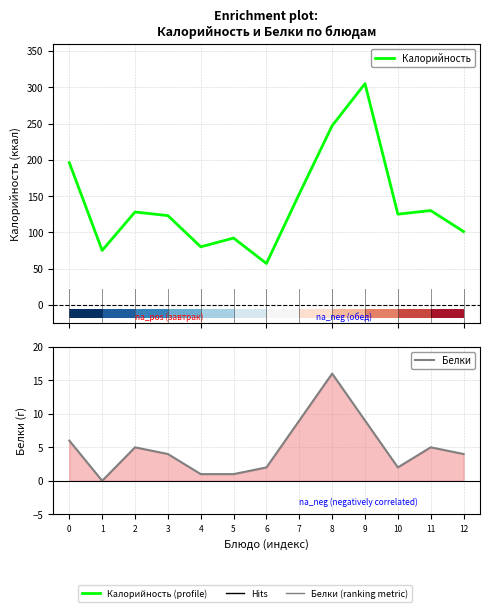

At which category is the sum across all series the highest?

9